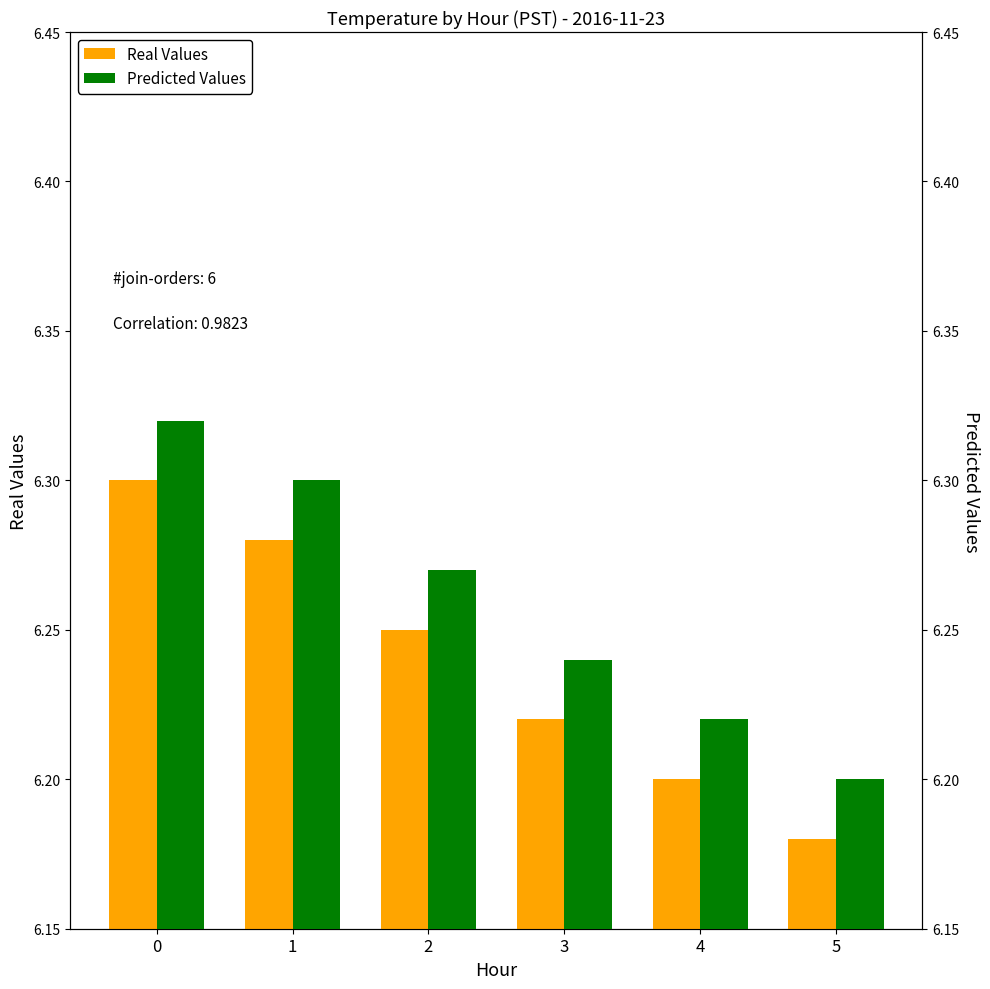

What is the value of the Predicted Values bar at the 4th from the left?

6.2